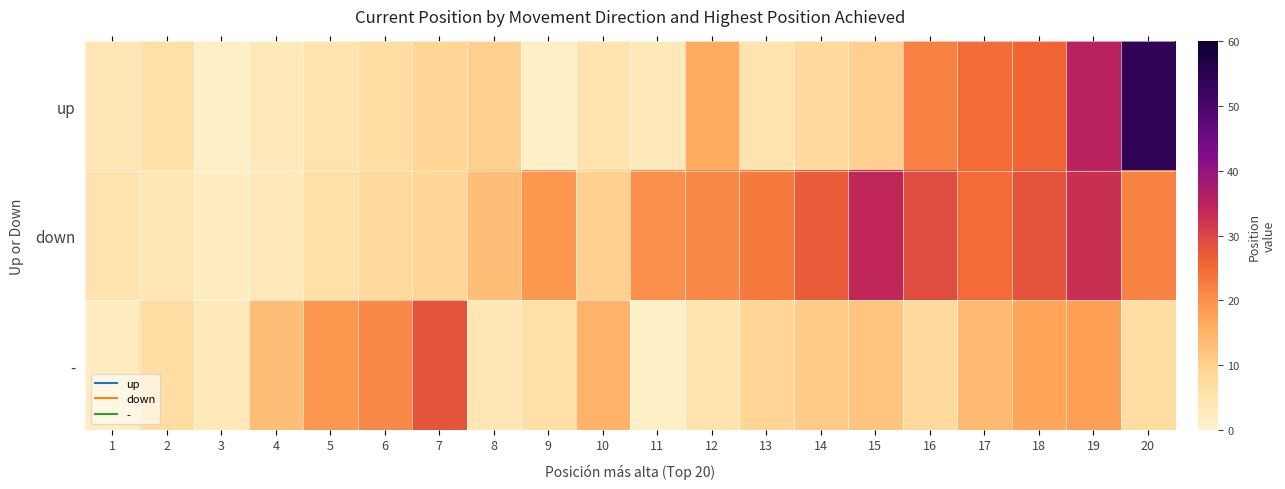

How many categories are shown in the chart?

20